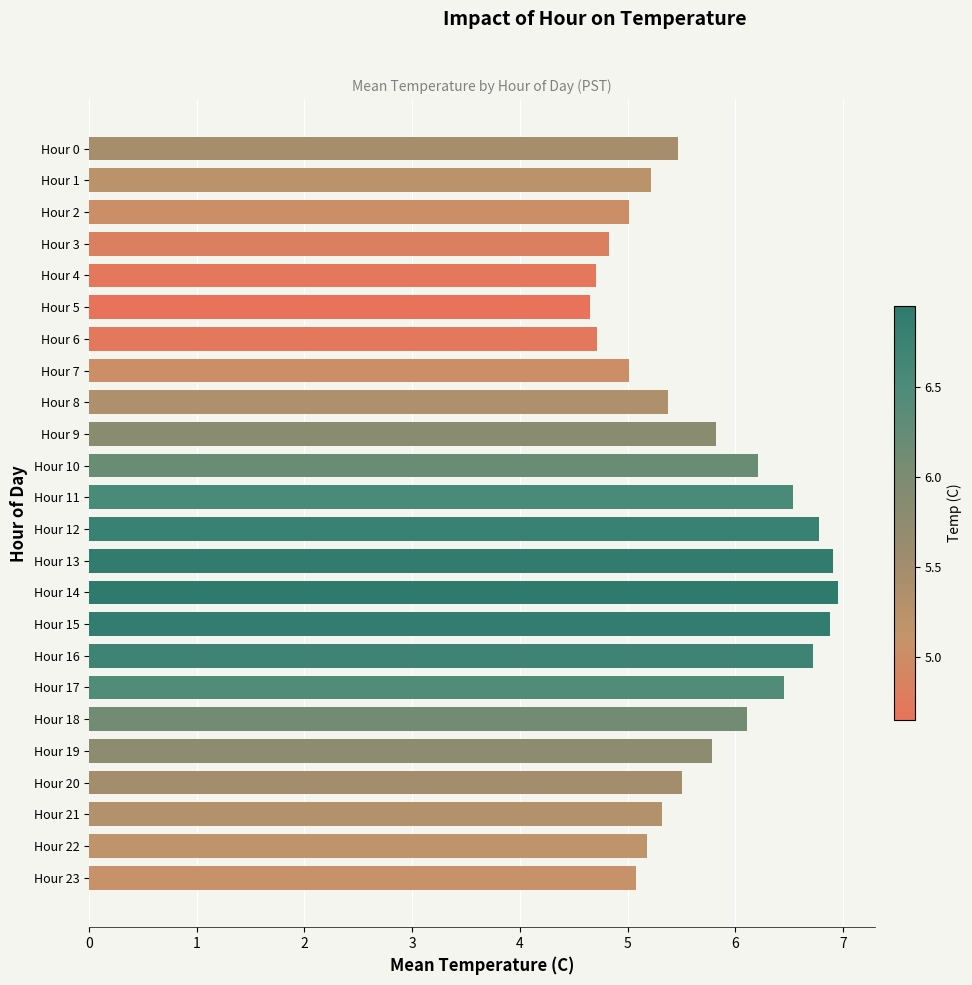

At which category does the chart reach its minimum across all series?

Hour 5